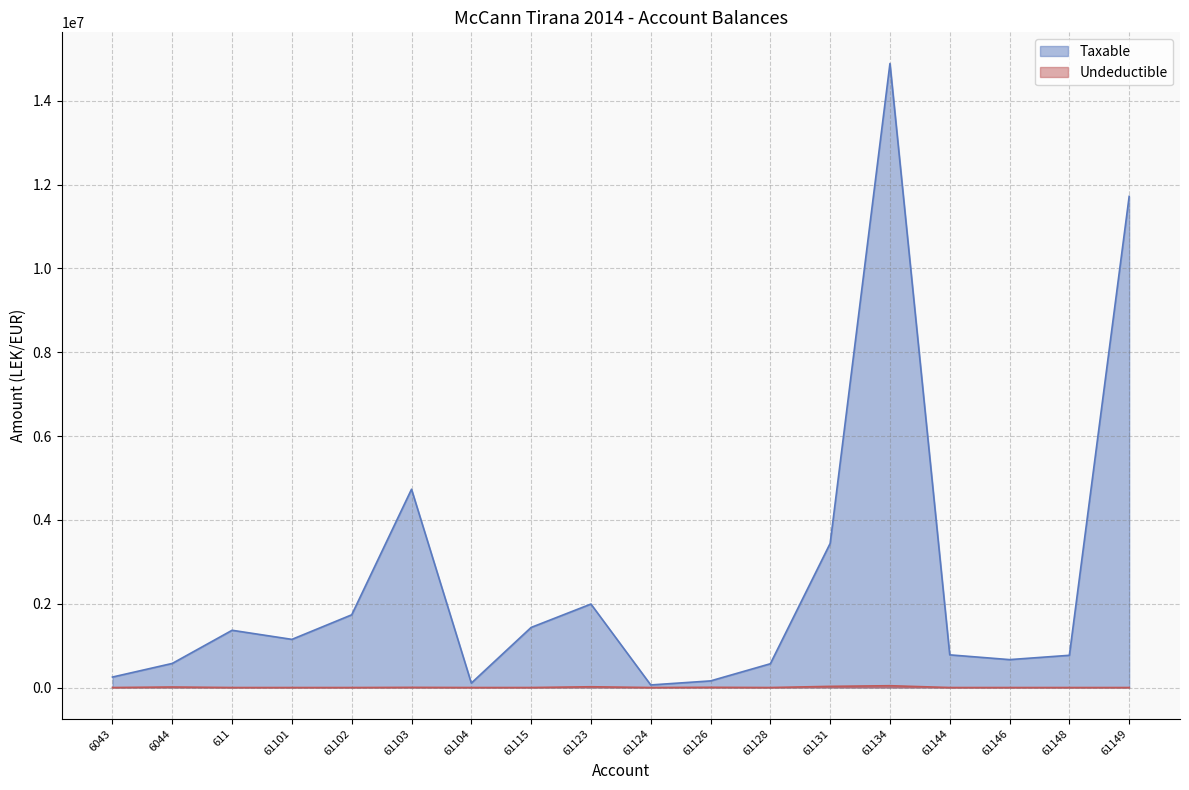

Does the chart display data point markers on the line(s)?

No